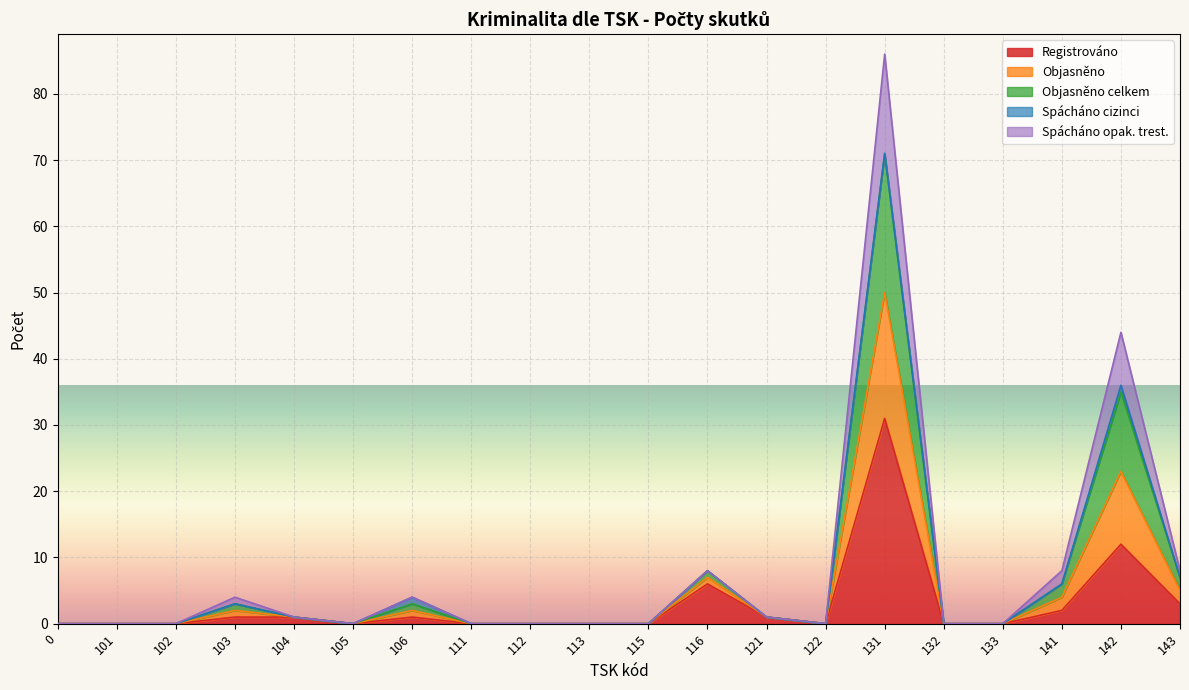

The Objasněno celkem series shows 30 at 101. True or false?

False